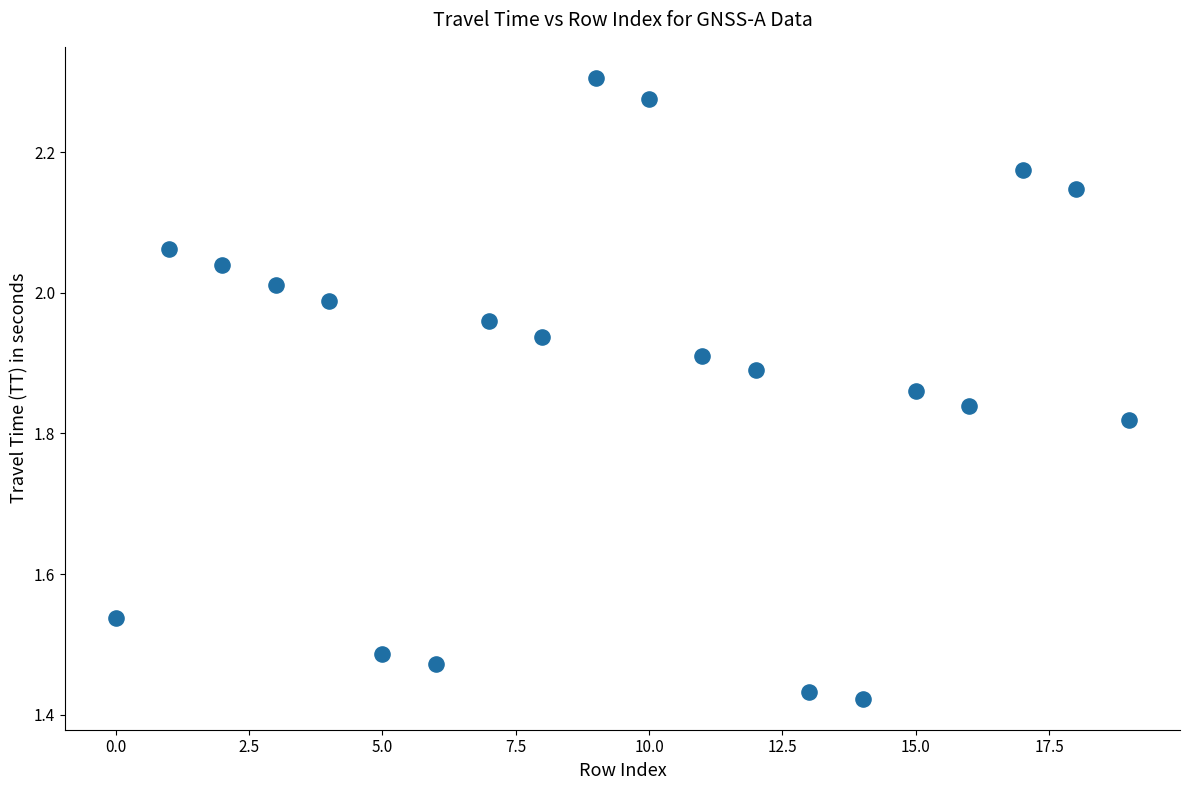

What is the range of Y values (max minus min)?

0.9